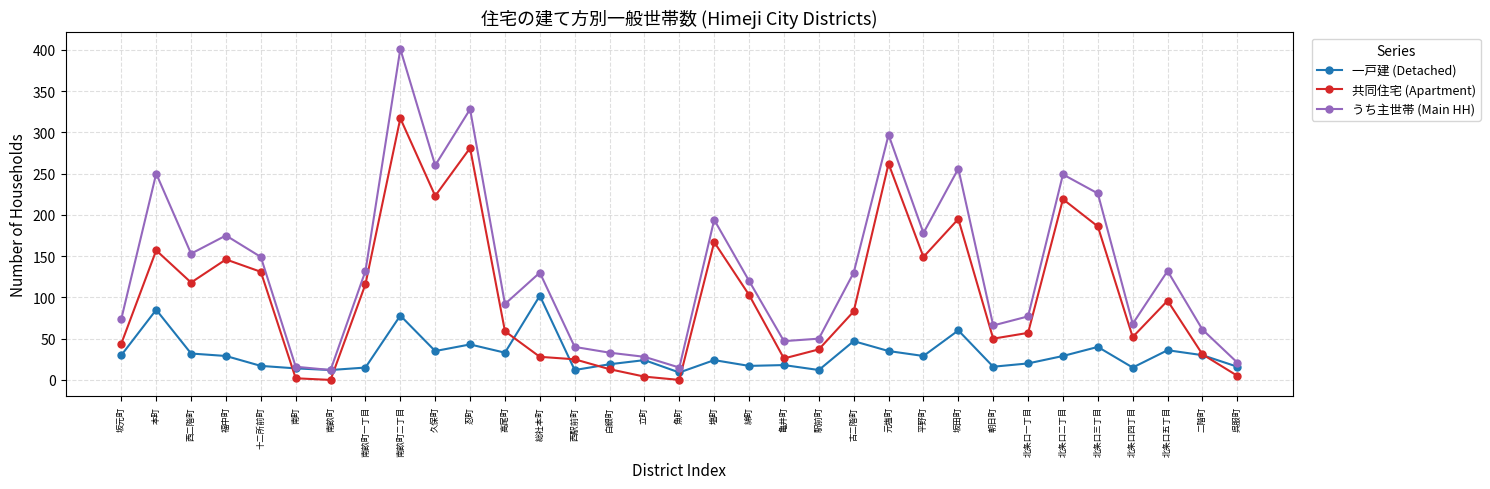

What is the highest value of the 一戸建 (Detached) series?

102